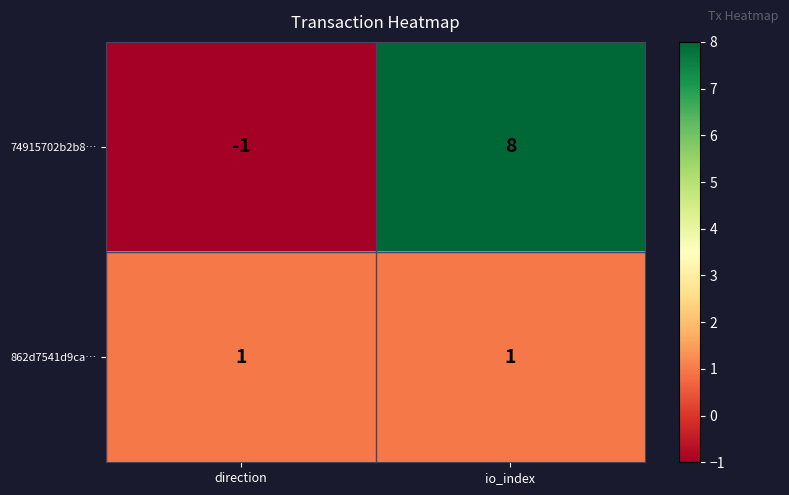

Is it true that 74915702b2b8… equals -1 at direction?

True